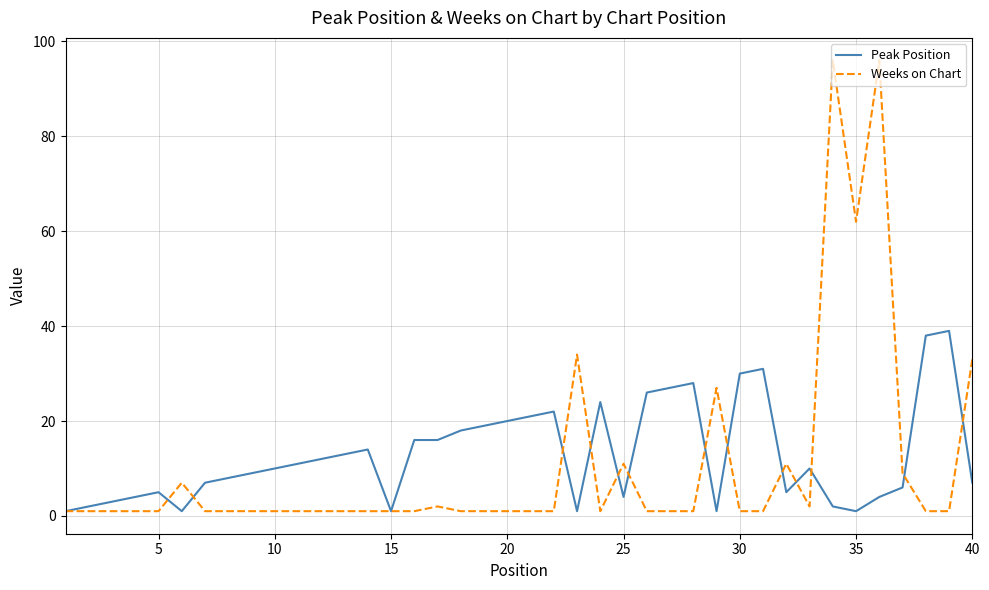

Which series has the widest spread of values?

Weeks on Chart